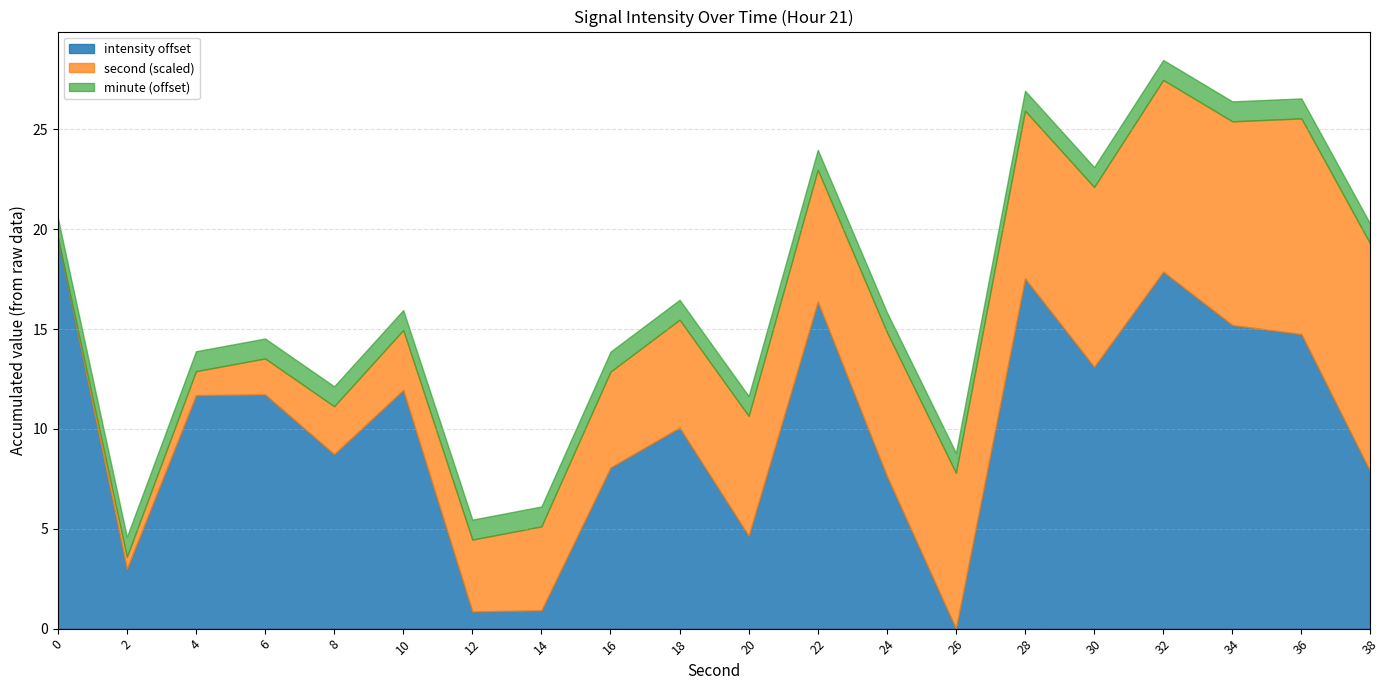

Which category has the lowest value in the intensity offset series?

26